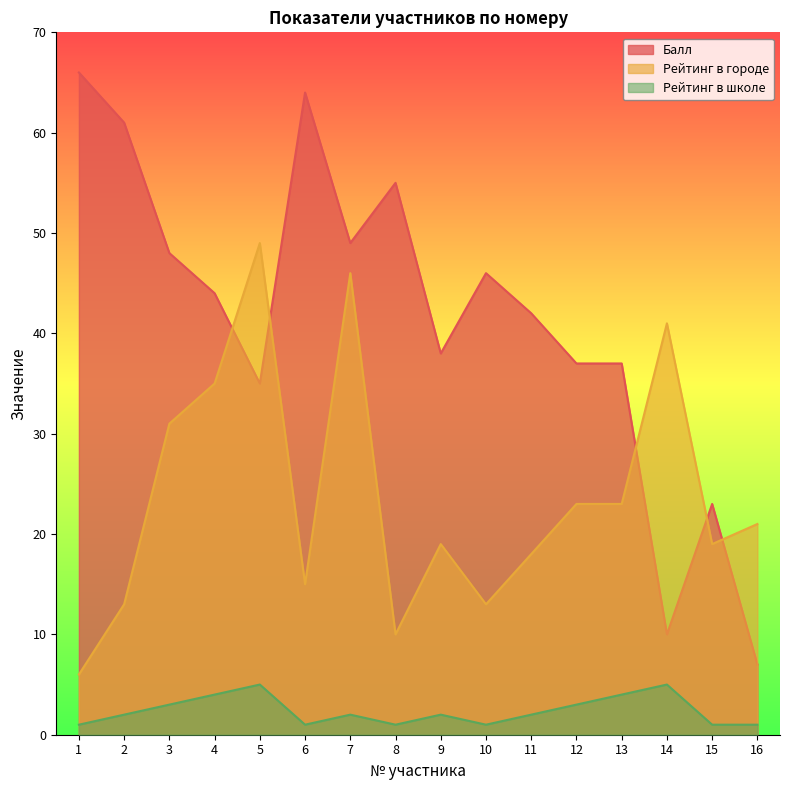

Which has a higher value, 1 or 8?

1